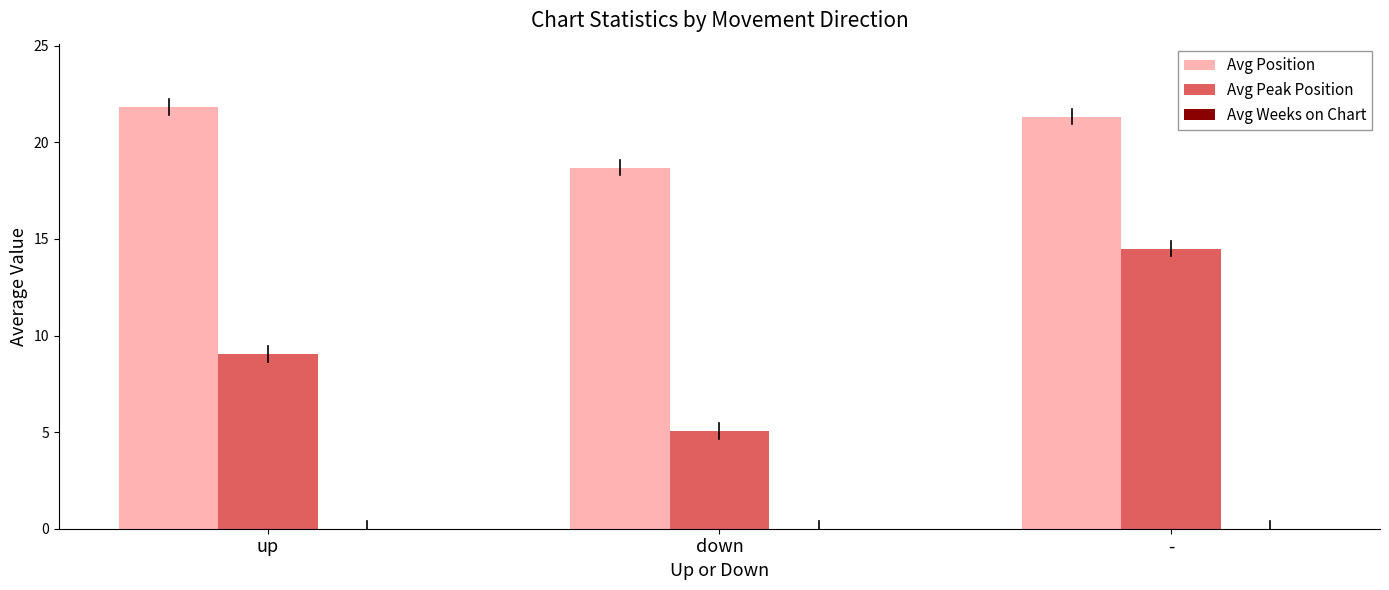

How many categories are shown in the chart?

3